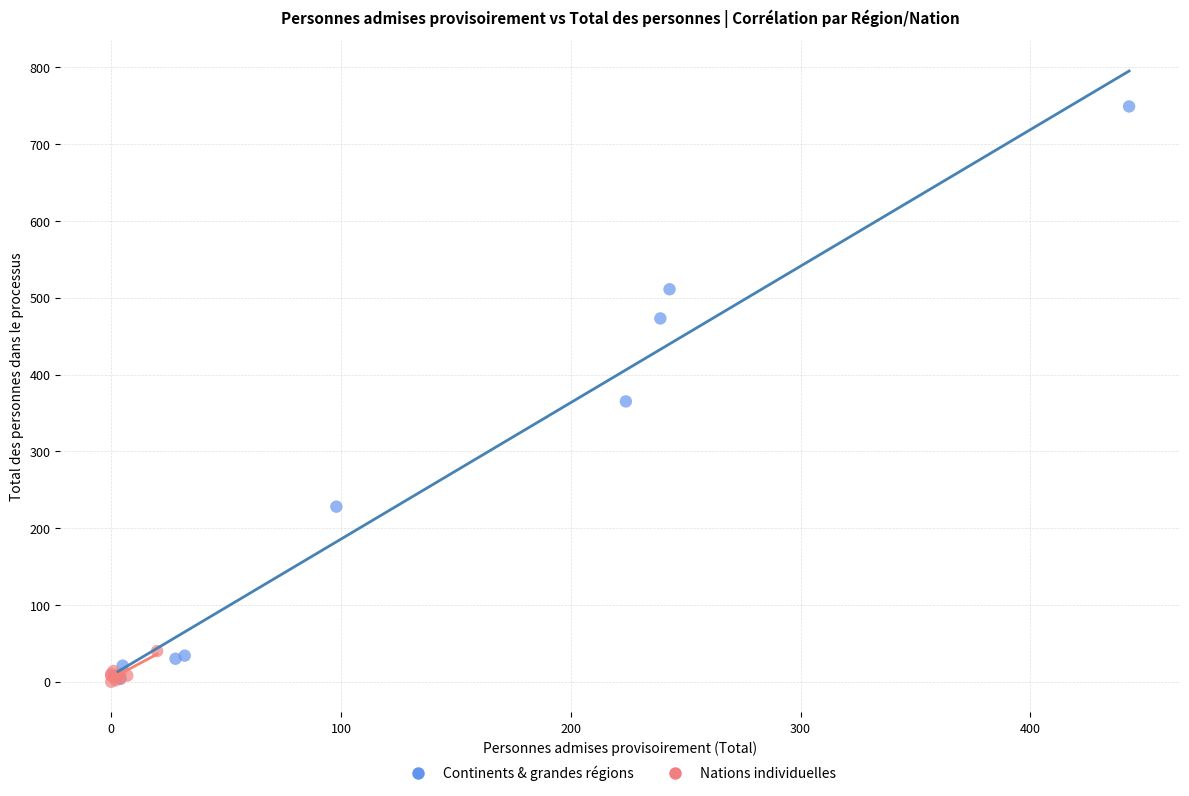

What are all the series names shown in the legend?

Continents & grandes régions, Nations individuelles